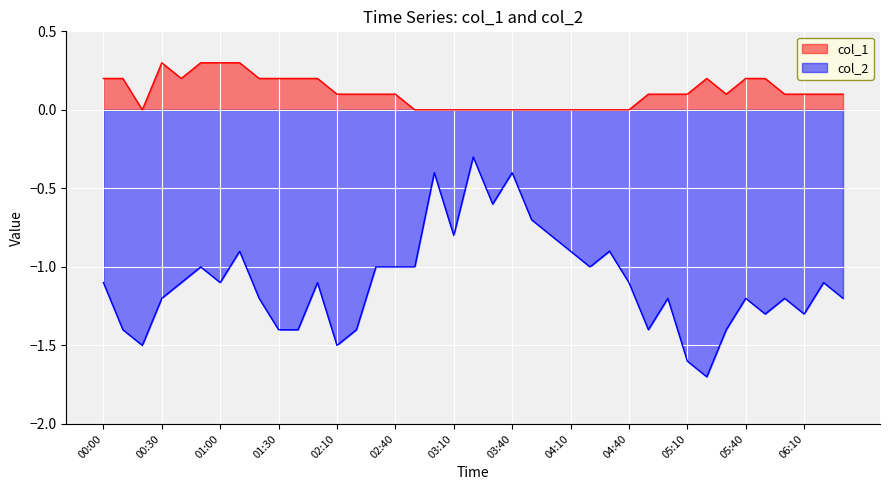

How many data points in col_1 are above 0?

26